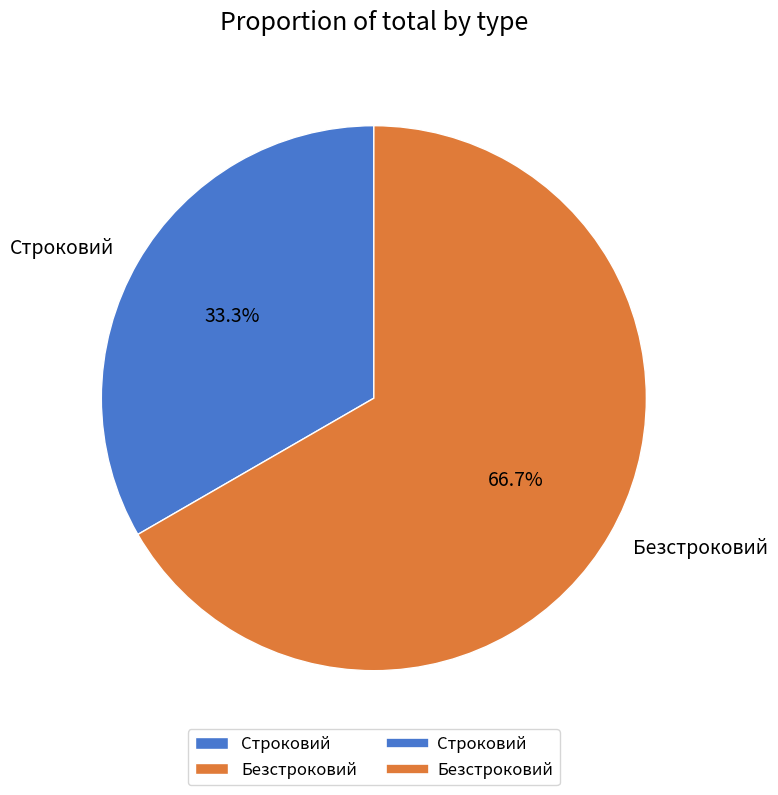

To the nearest percent, what percentage of the pie is Безстроковий?

67%